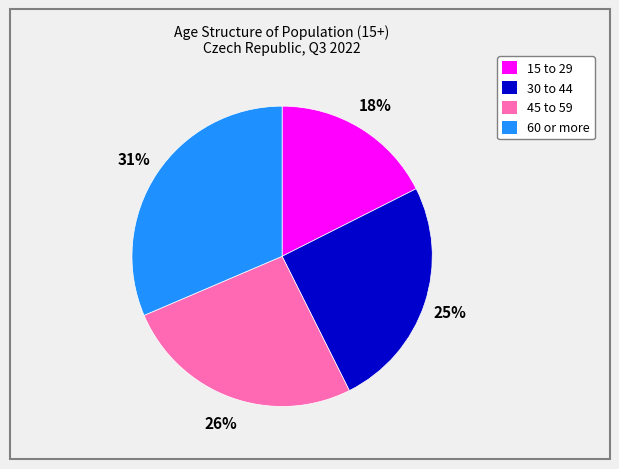

Which slice is the smallest?

15 to 29